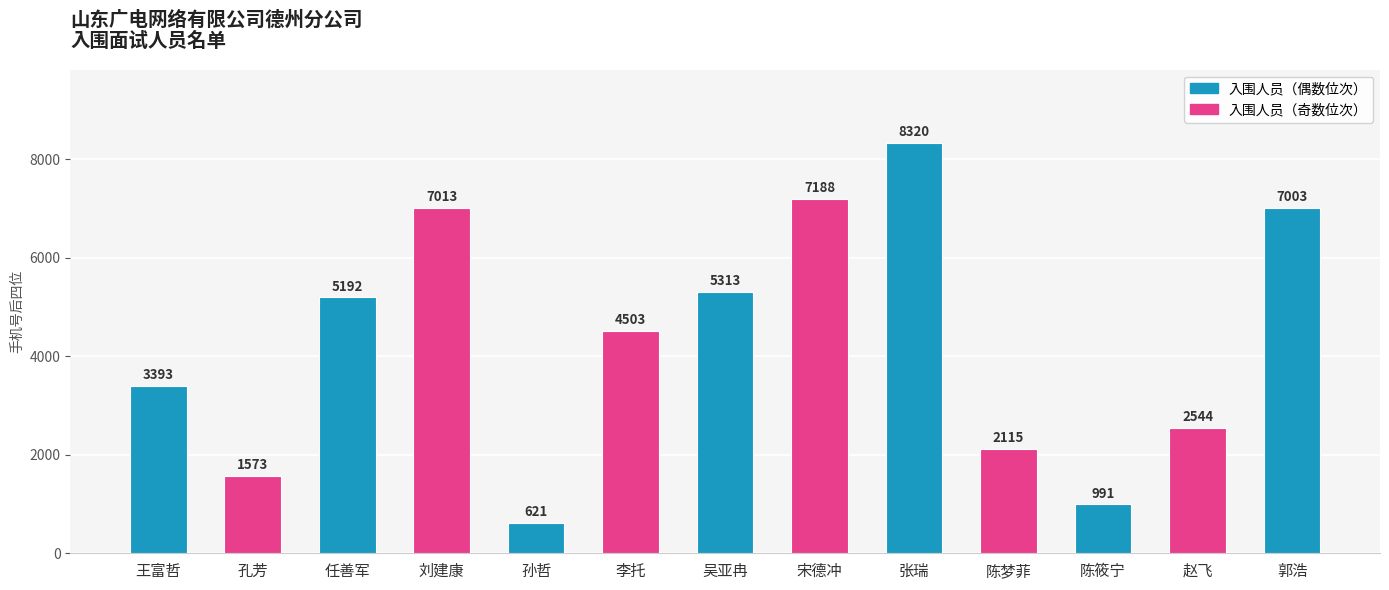

Are the bars grouped side by side (vs. stacked)?

No